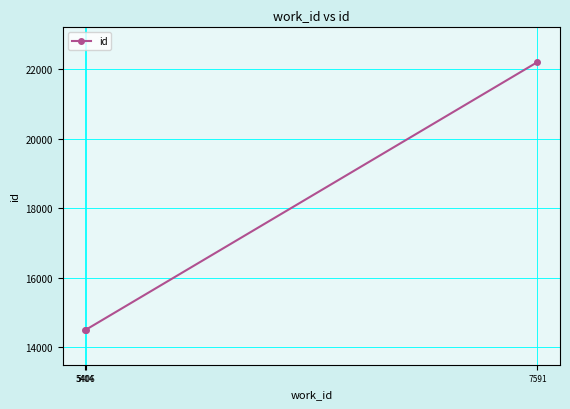

What is the value of the 1st point from the left?

14498